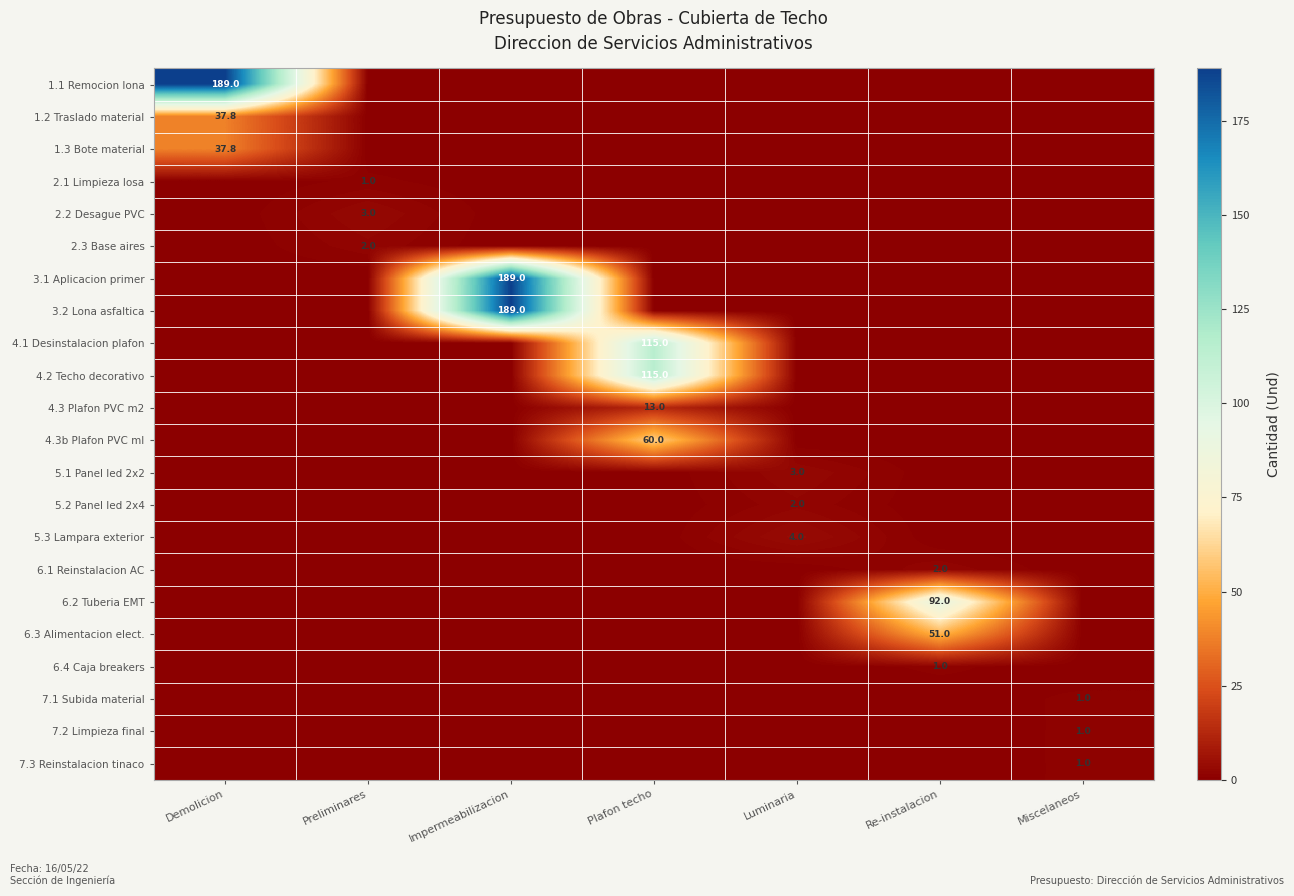

The value of 5.3 Lampara exterior at Luminaria is 4.0. True or false?

True